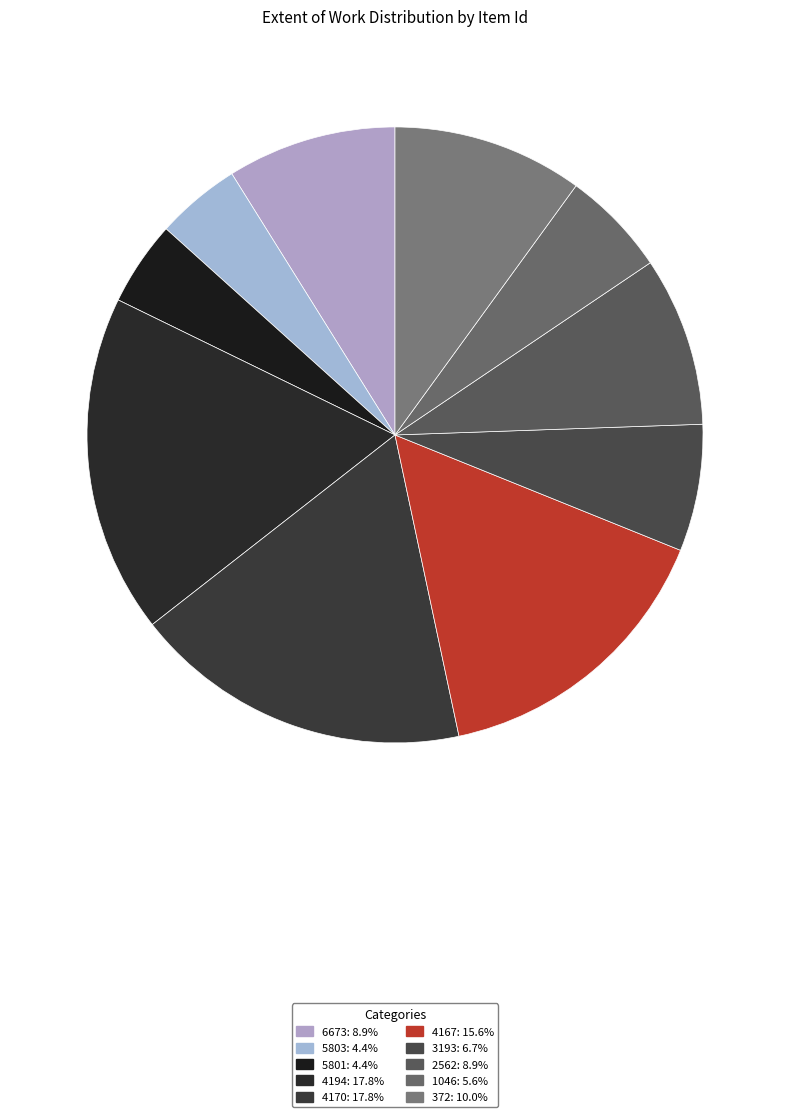

Count the number of slices in the pie.

10